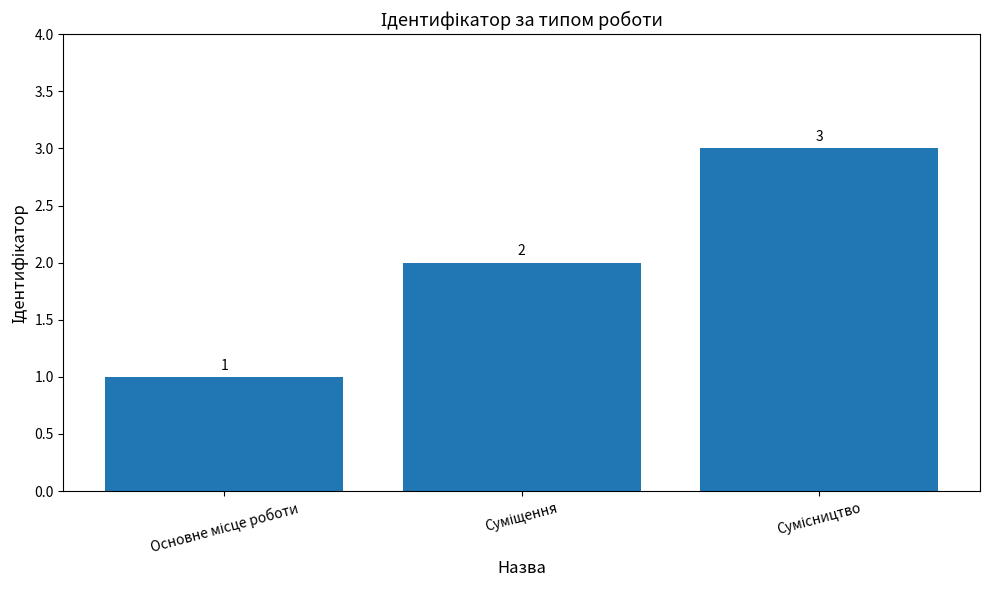

What is the value of the 1st bar from the left?

1